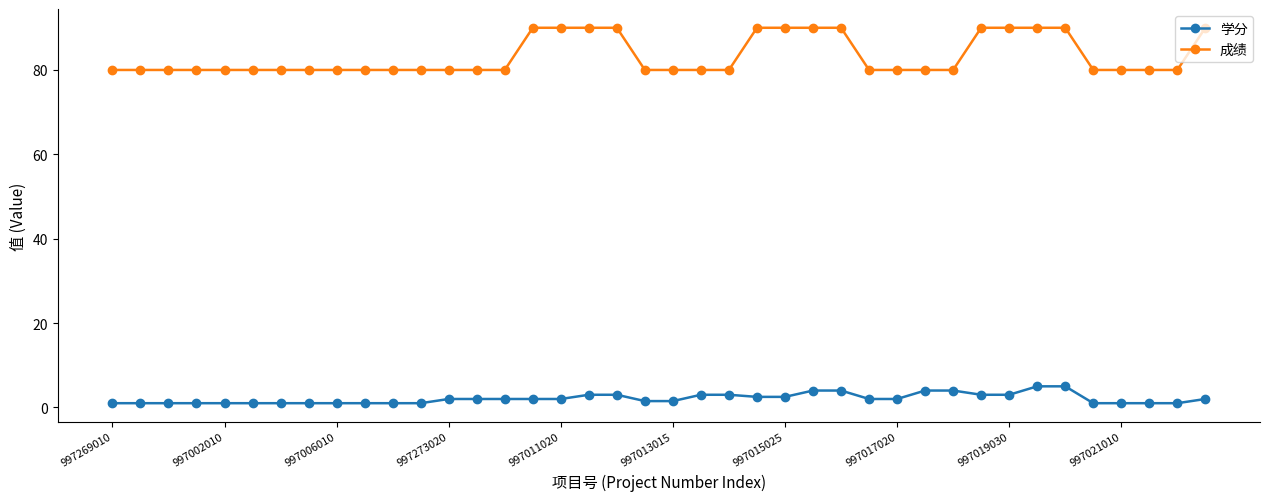

What is the value of the 成绩 point at the 26th from the left?

90.0